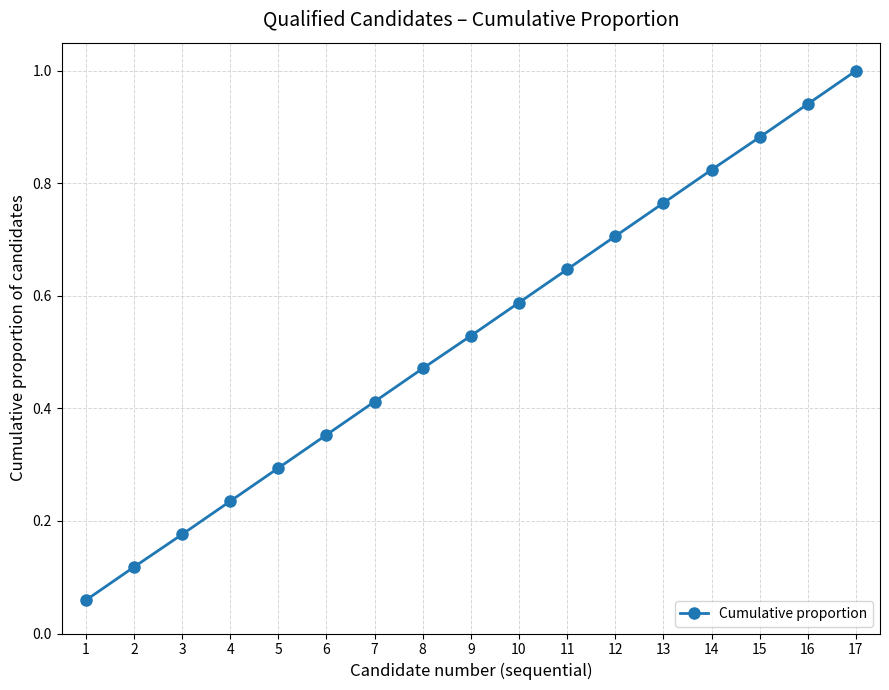

How many lines are shown in the chart?

1